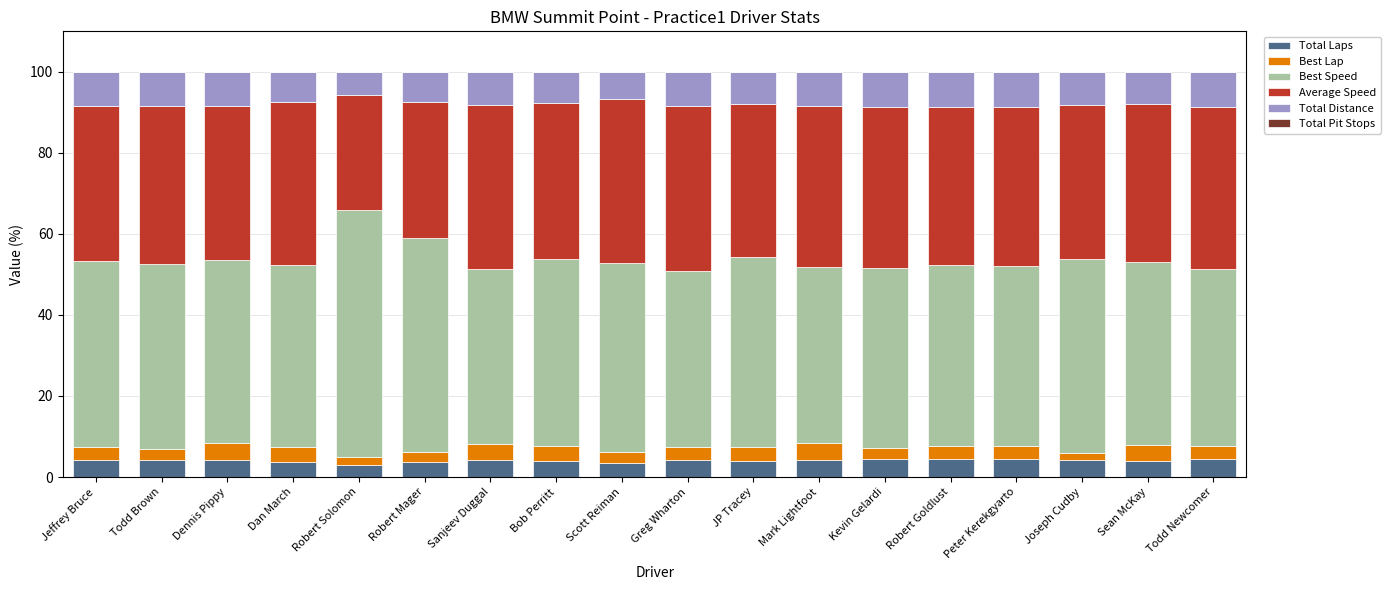

What is the maximum value for Total Laps?

4.4